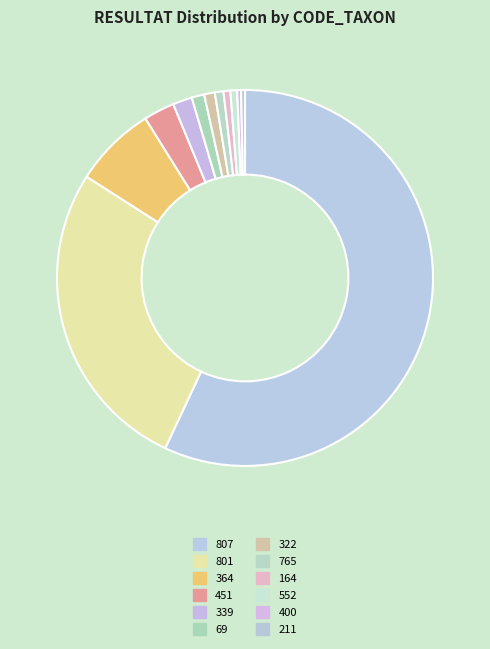

To the nearest percent, what is the combined percentage of 451 and 400?

3%